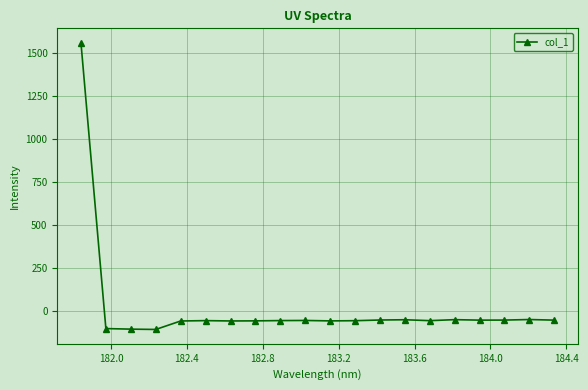

What is the sum of all values?

361.8